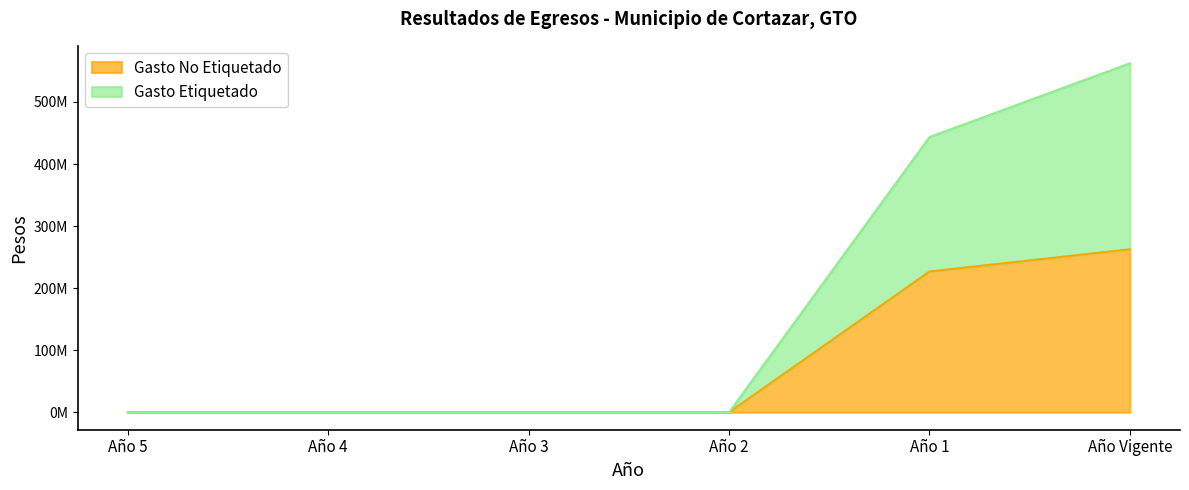

What is the difference between the Gasto No Etiquetado values at Año 4 and Año 1?

226817847.3